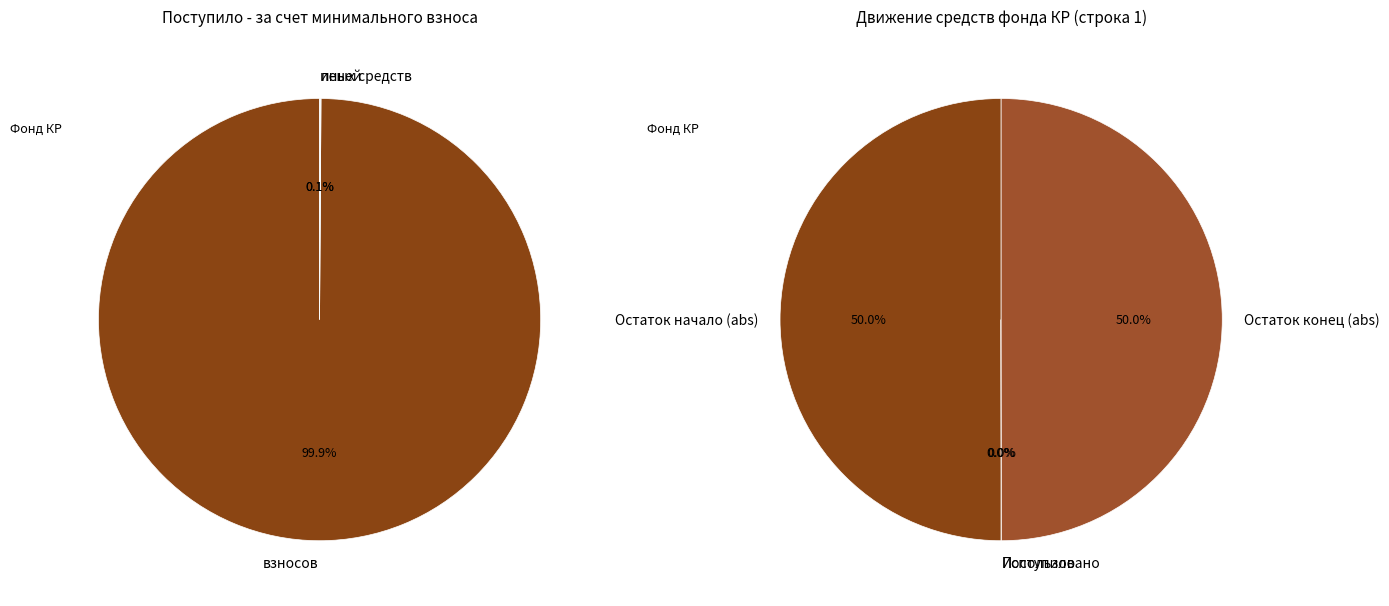

What percentage is NOT represented by пеней?

100.0%